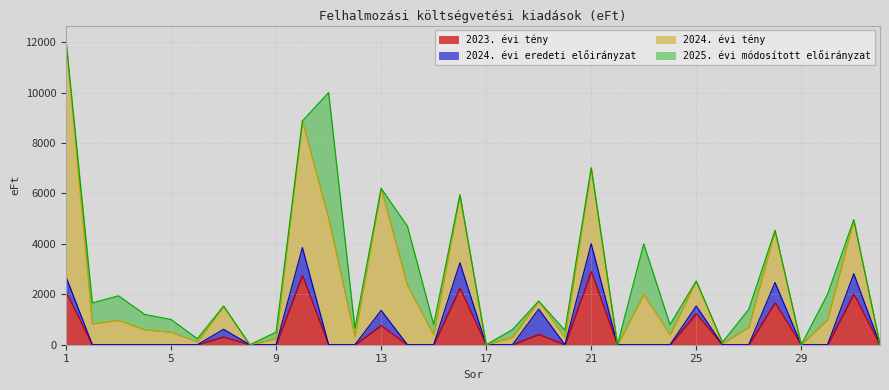

In 2024. évi tény, how many points are lower than both neighbors (excluding endpoints)?

11